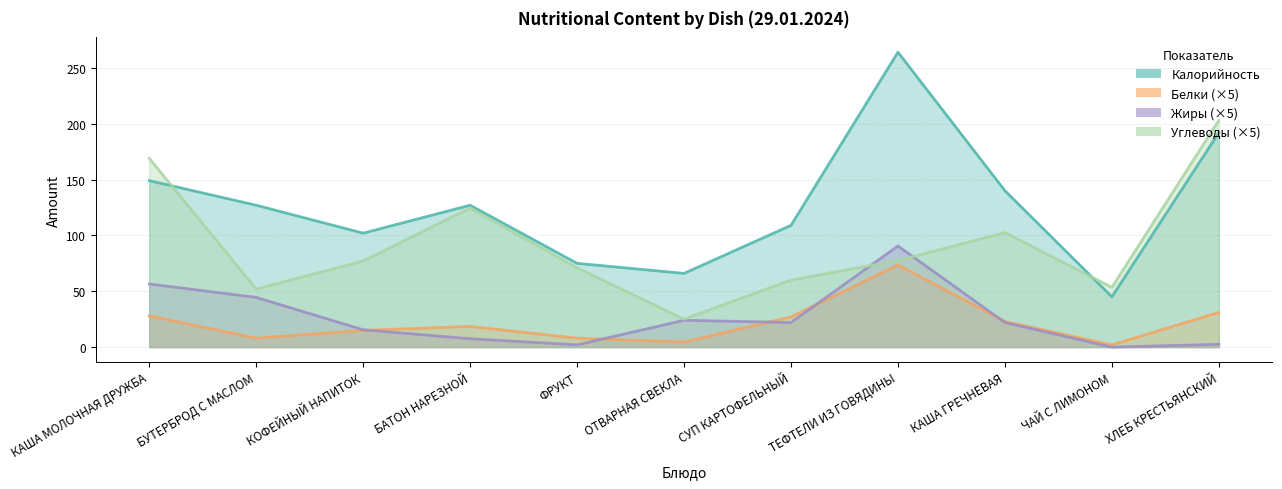

Reading left to right, extract all data points from this chart.

Калорийность: 149.0	127.0	102.0	127.0	75.0	66.0	109.0	264.0	140.0	45.0	192.0
Белки: 28.0	8.0	15.0	18.5	8.0	4.5	27.0	73.5	23.0	2.0	31.0
Жиры: 56.5	44.5	15.5	7.5	2.0	24.0	22.0	90.5	22.0	0.0	2.5
Углеводы: 169.0	52.0	77.0	124.5	71.0	25.0	60.0	77.5	102.5	53.5	203.0